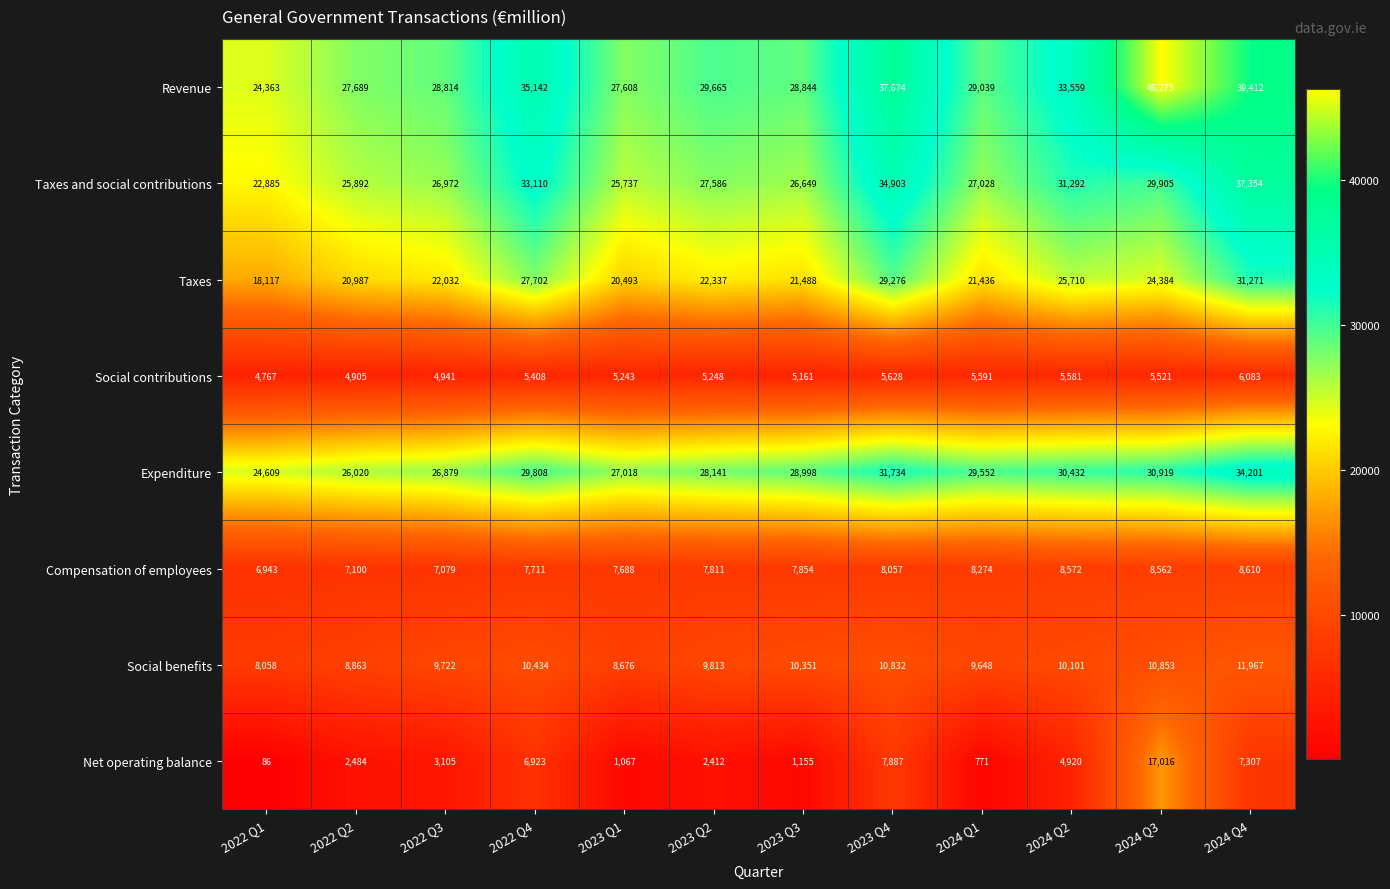

Is it true that Revenue equals 12459 at 2022 Q2?

False